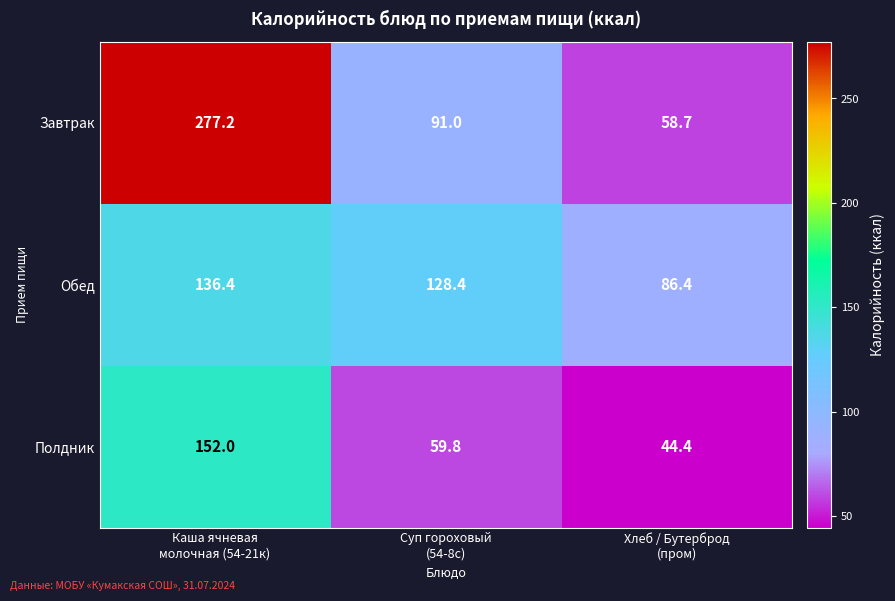

At which category is the sum across all series the highest?

Каша ячневая
молочная (54-21к)